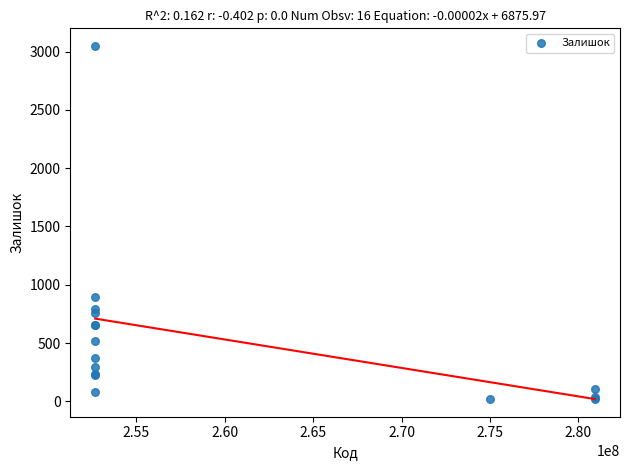

What Y value in the scatter plot is closest to 1535?

894